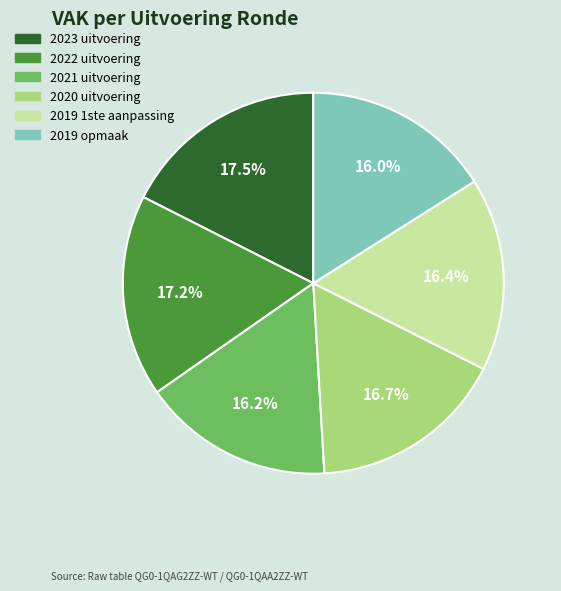

To the nearest percent, what is the combined percentage of 2021 uitvoering and 2019 opmaak?

32%